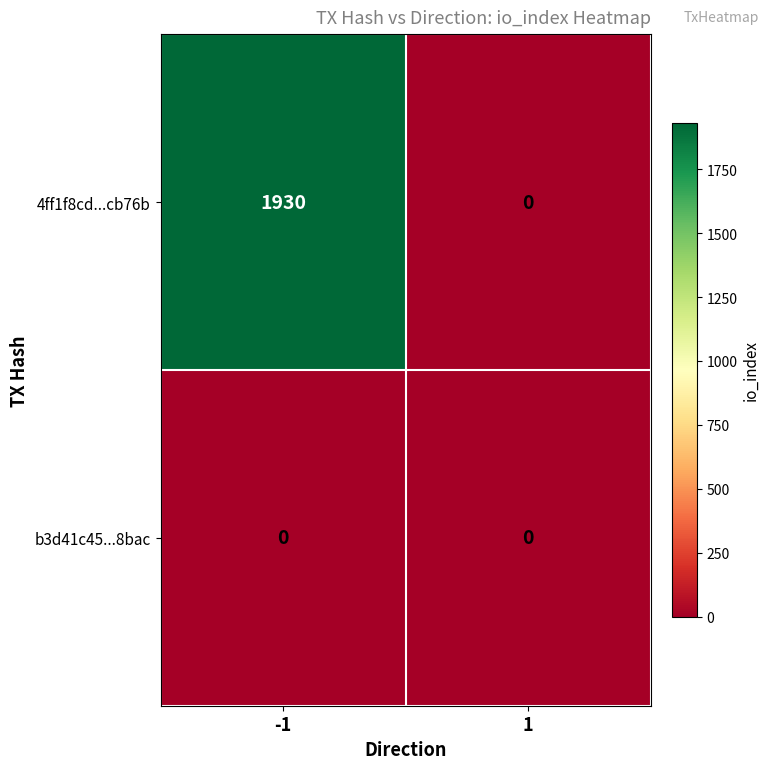

What is the difference between the 4ff1f8cd...cb76b values at 1 and -1?

1930